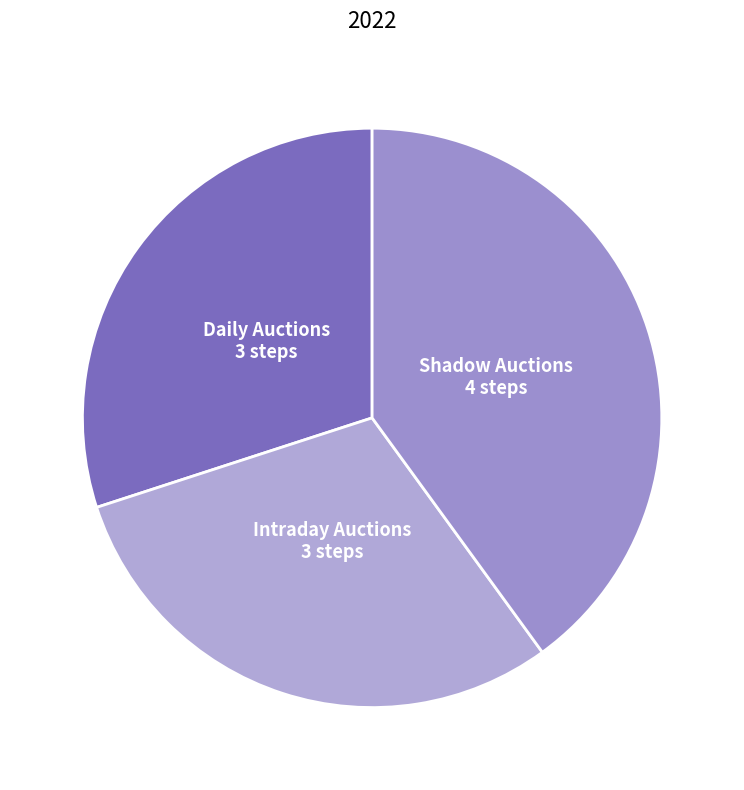

To the nearest percent, what is the average slice percentage?

33%